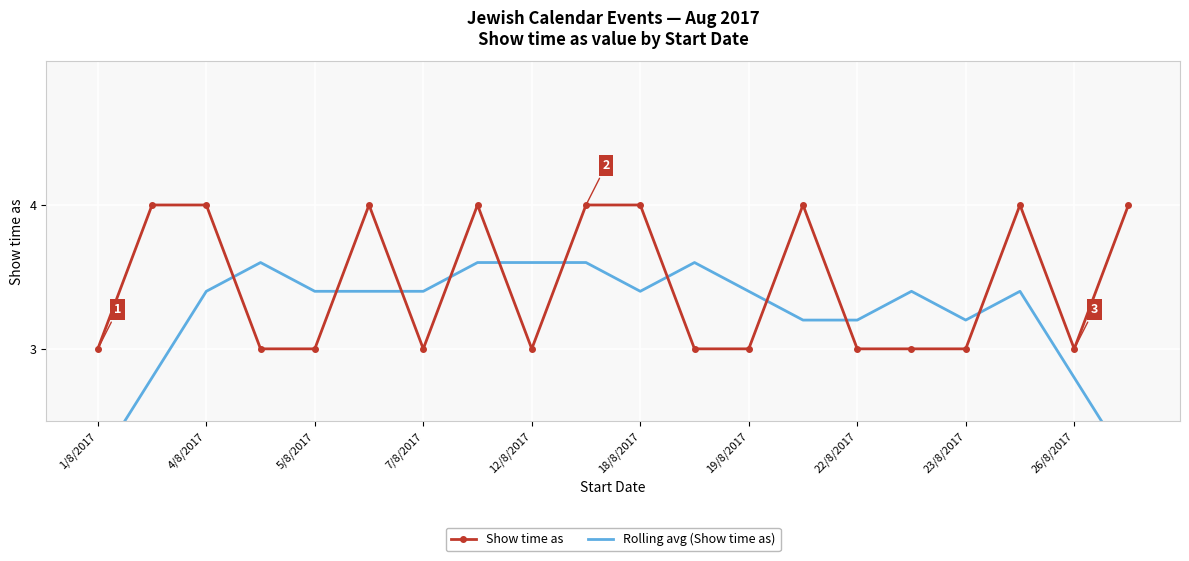

What is the minimum value for Show time as?

3